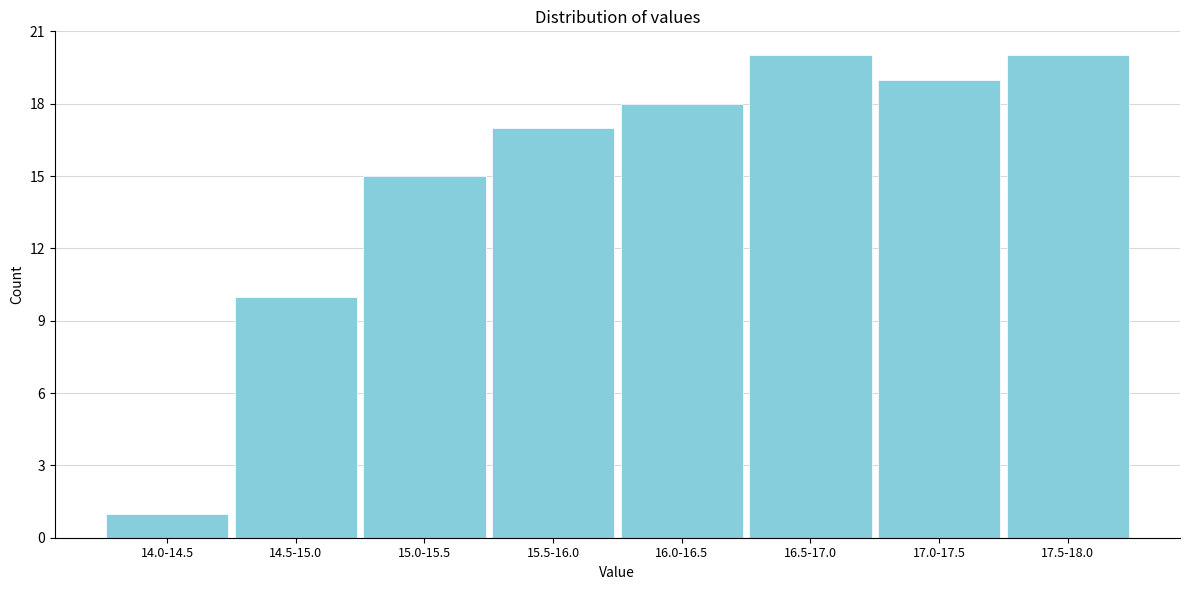

Reading left to right, what are all the values shown in this chart?

14.0-14.5=1	14.5-15.0=10	15.0-15.5=15	15.5-16.0=17	16.0-16.5=18	16.5-17.0=20	17.0-17.5=19	17.5-18.0=20